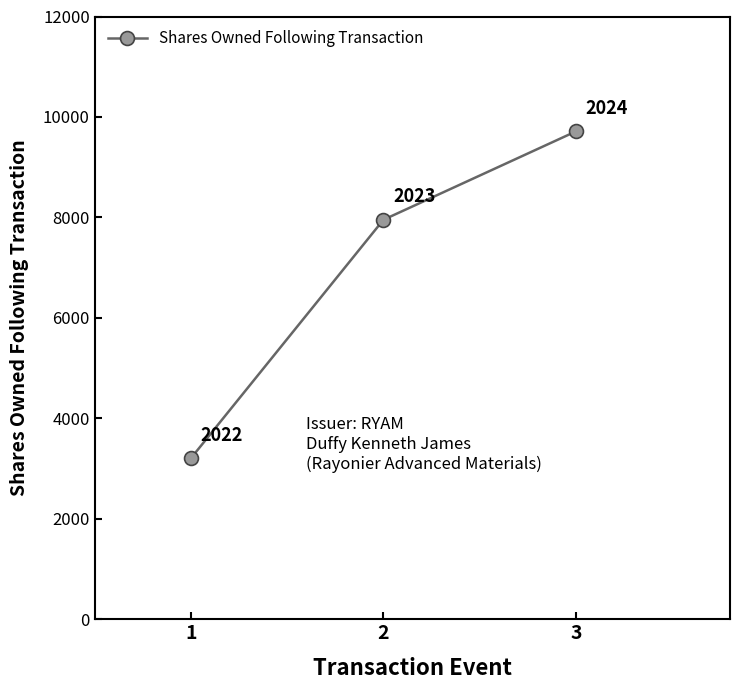

List the labels in order of value, smallest first.

1, 2, 3